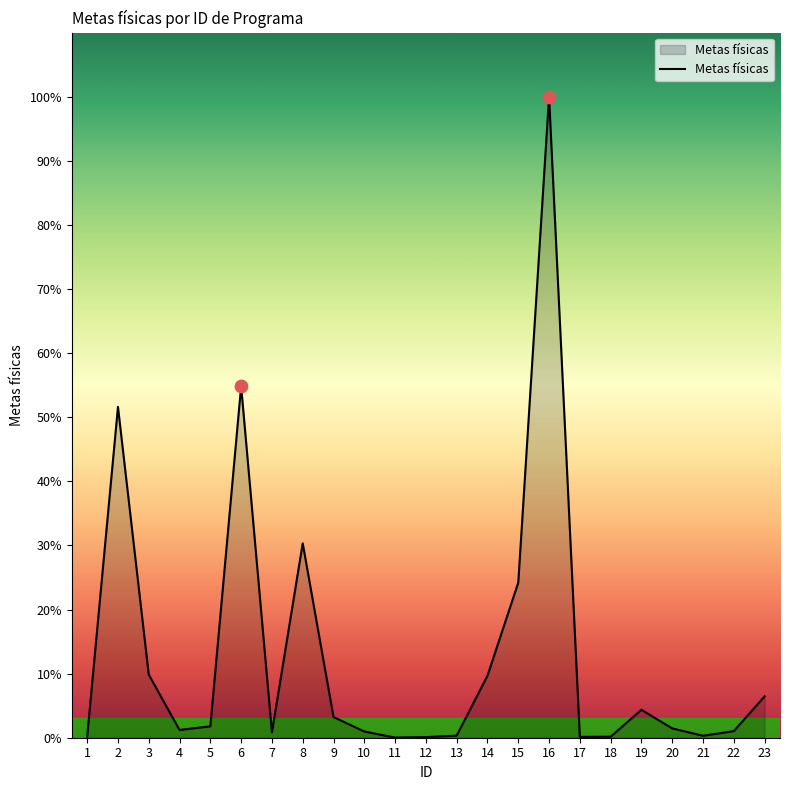

Between 4 and 10, which is larger?

4